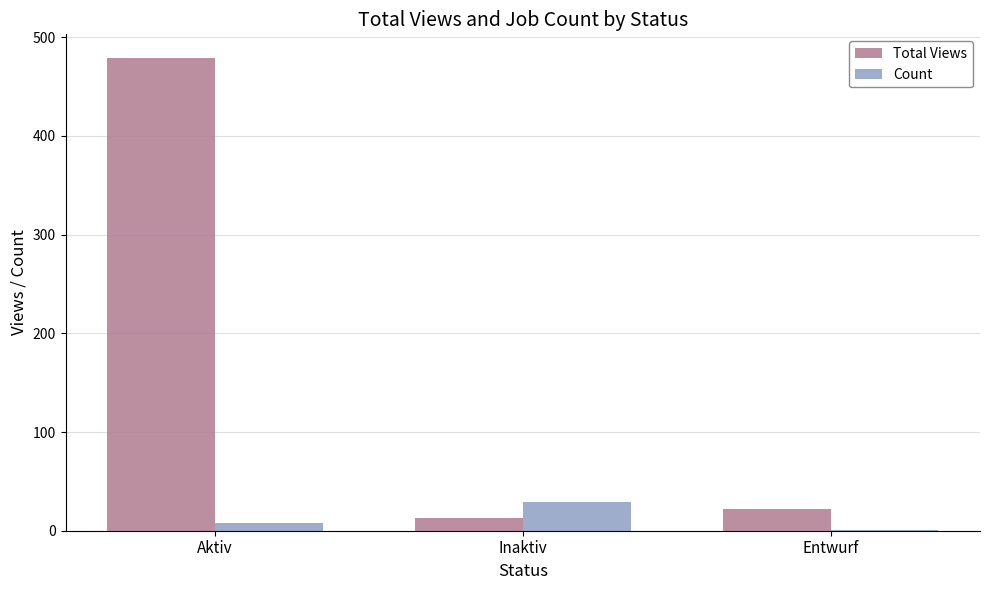

What is the sum of the Total Views values at Aktiv and Inaktiv?

492